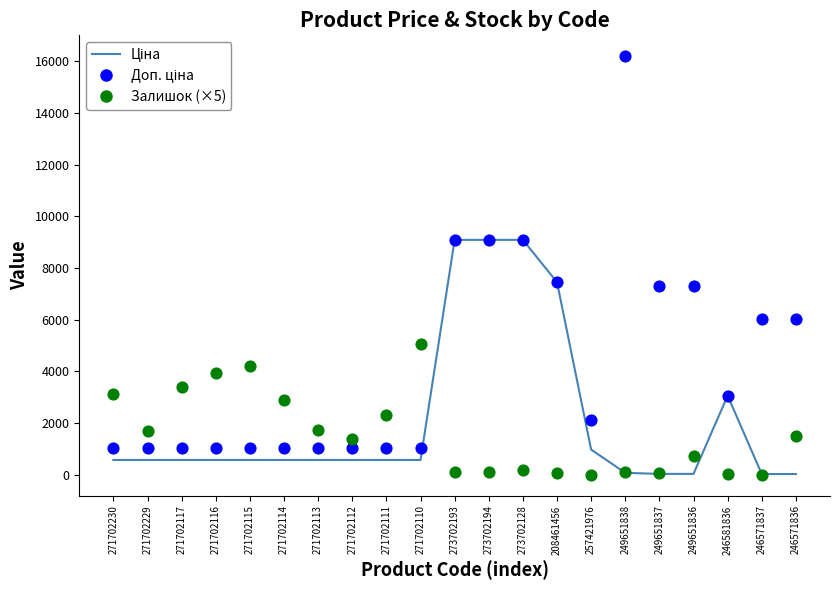

Which series contains the lowest Y value?

Залишок (×5)